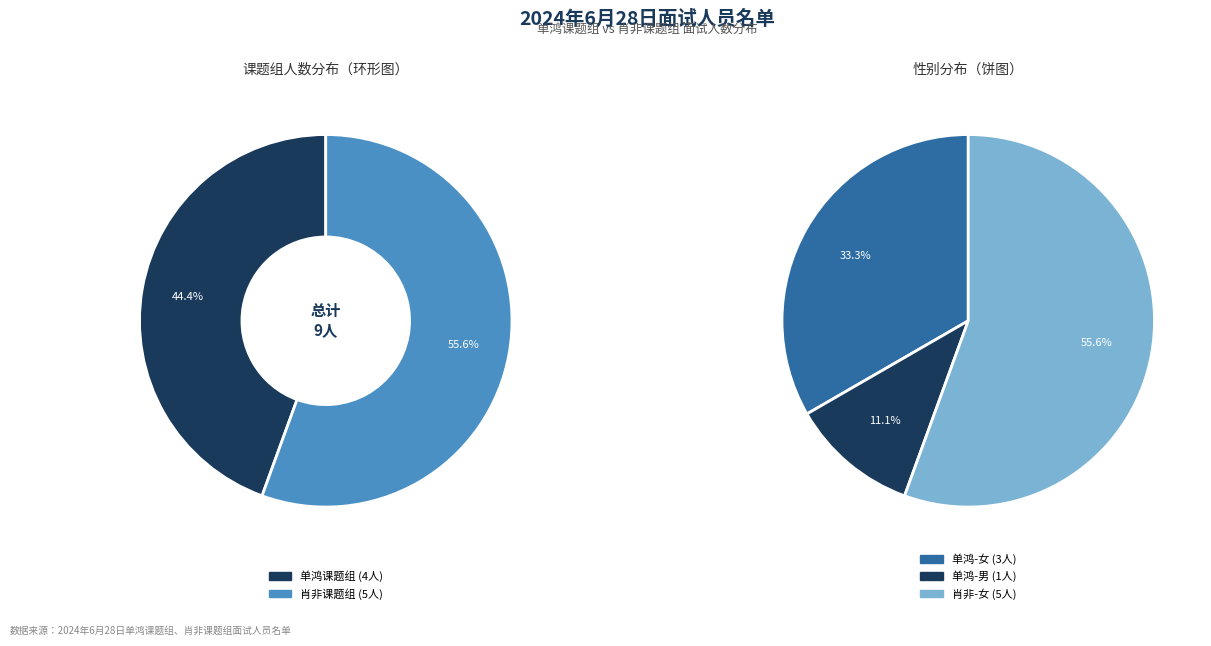

To the nearest percent, what portion does 单鸿课题组 represent?

44%